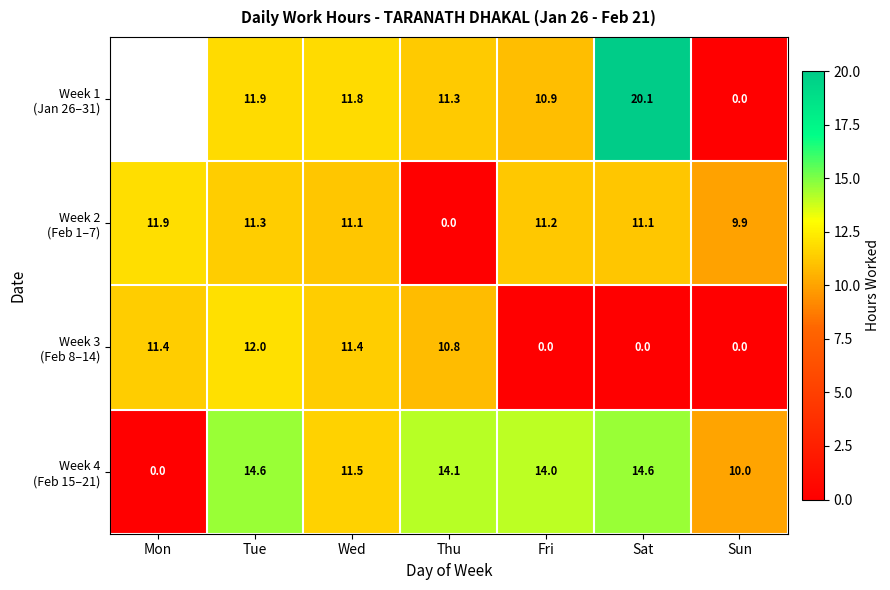

True or false: Week 2 (Feb 1–7) has a value of 4.2 at Sun.

False